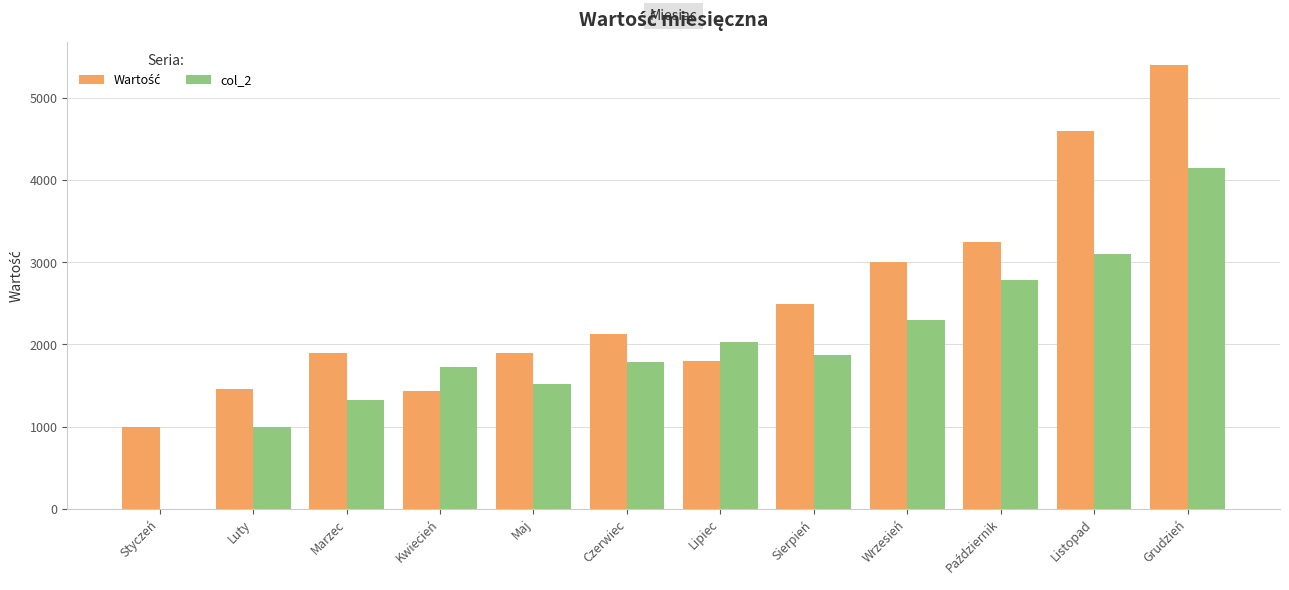

What is the total value across all series at Luty?

2455.0